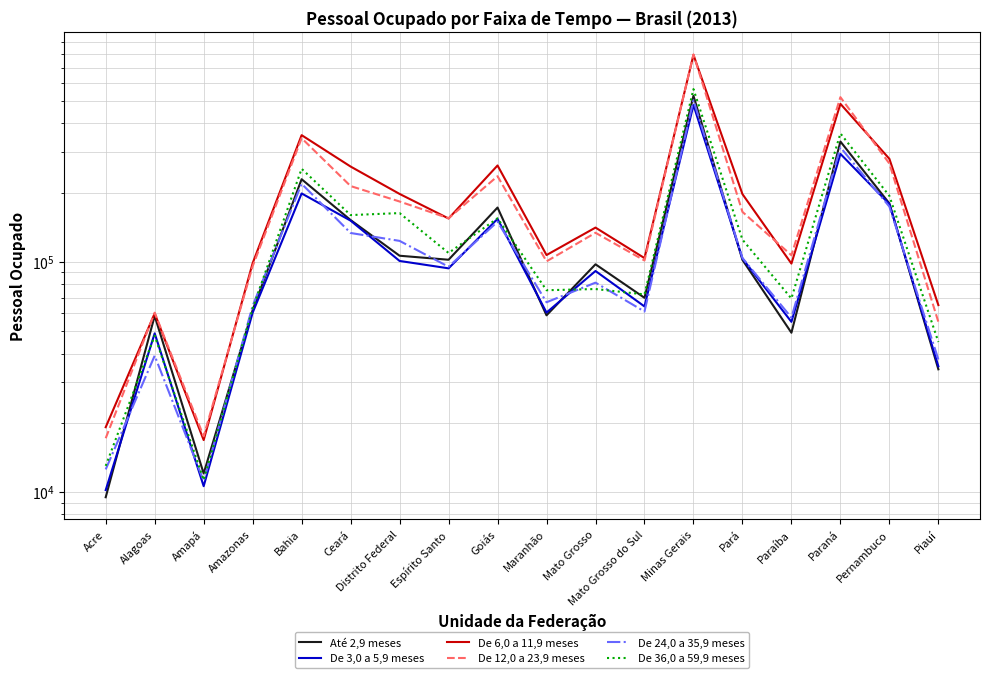

The value of Até 2,9 meses at Bahia is 228879. True or false?

True